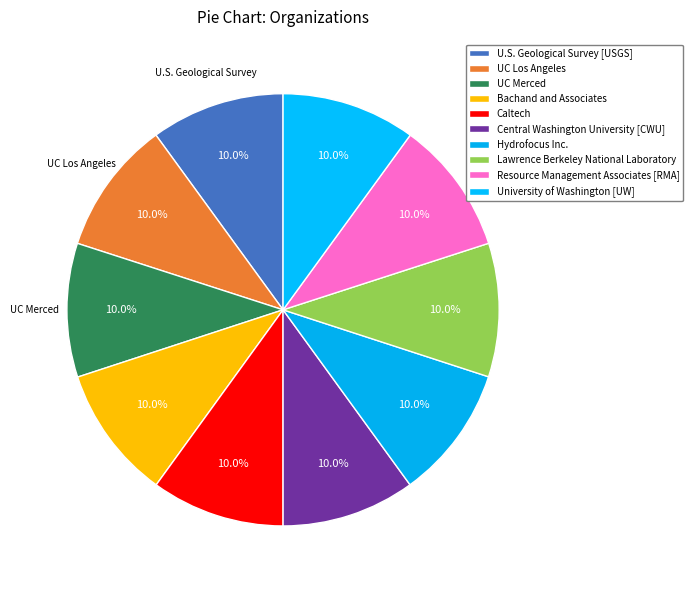

To the nearest percent, what portion does Resource Management Associates [RMA] represent?

10%